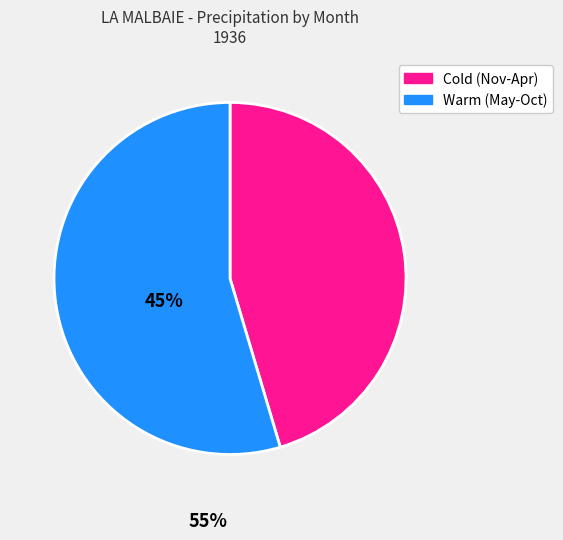

Count the number of slices in the pie.

2